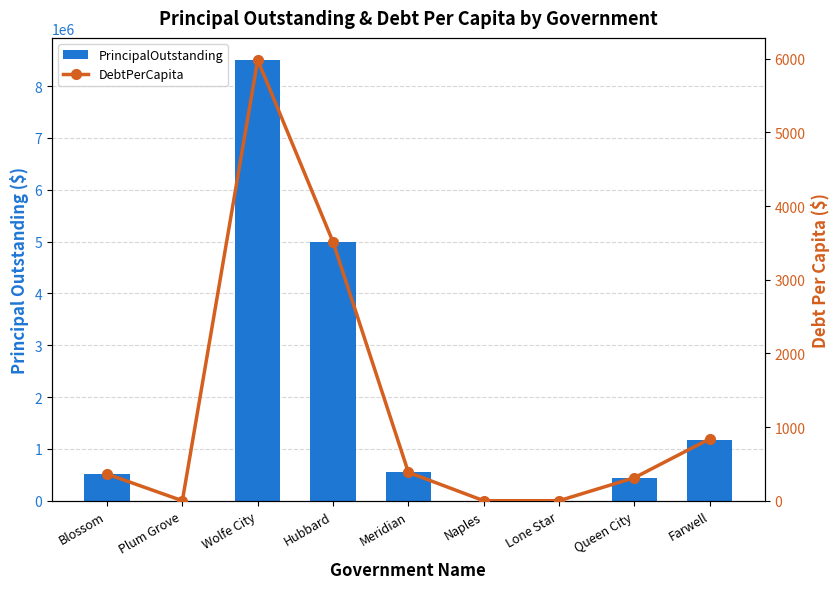

How many values in DebtPerCapita are above zero?

6